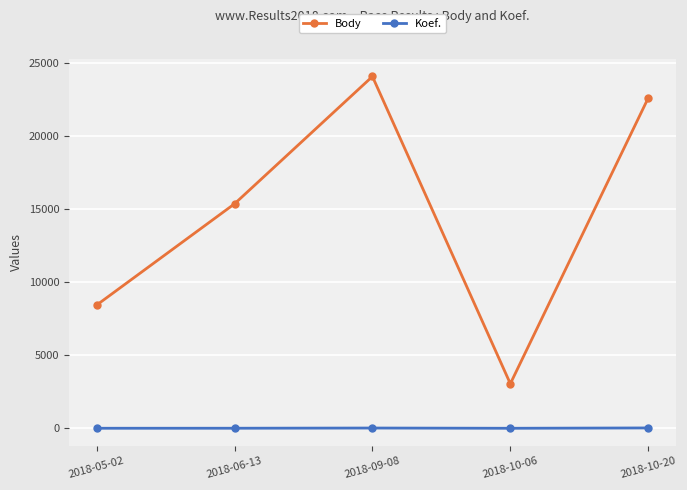

Rank the series by their maximum value, from lowest to highest.

Koef., Body